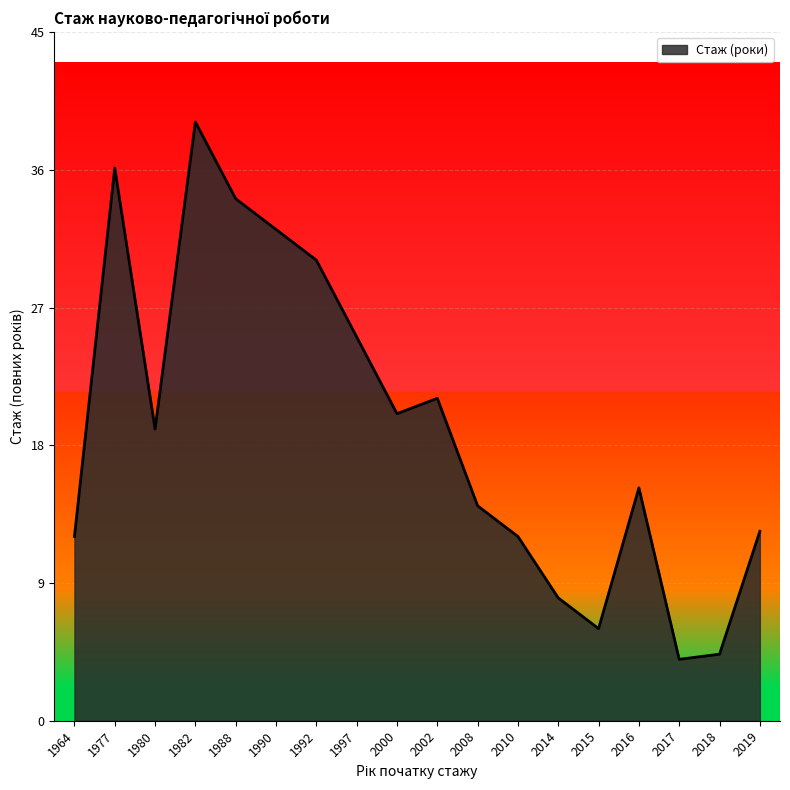

What is the difference between the values at 1977 and 1982?

3.0